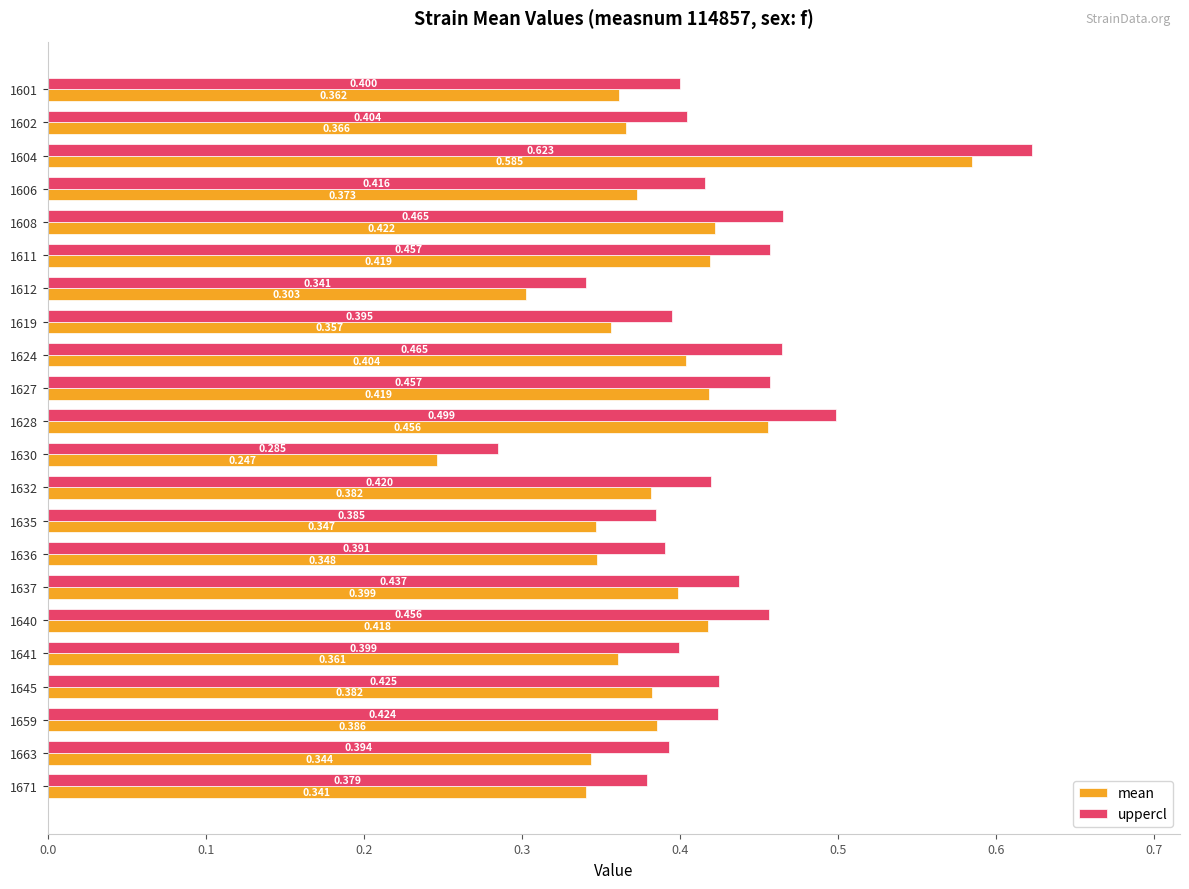

Rank the series by their maximum value, from lowest to highest.

mean, uppercl